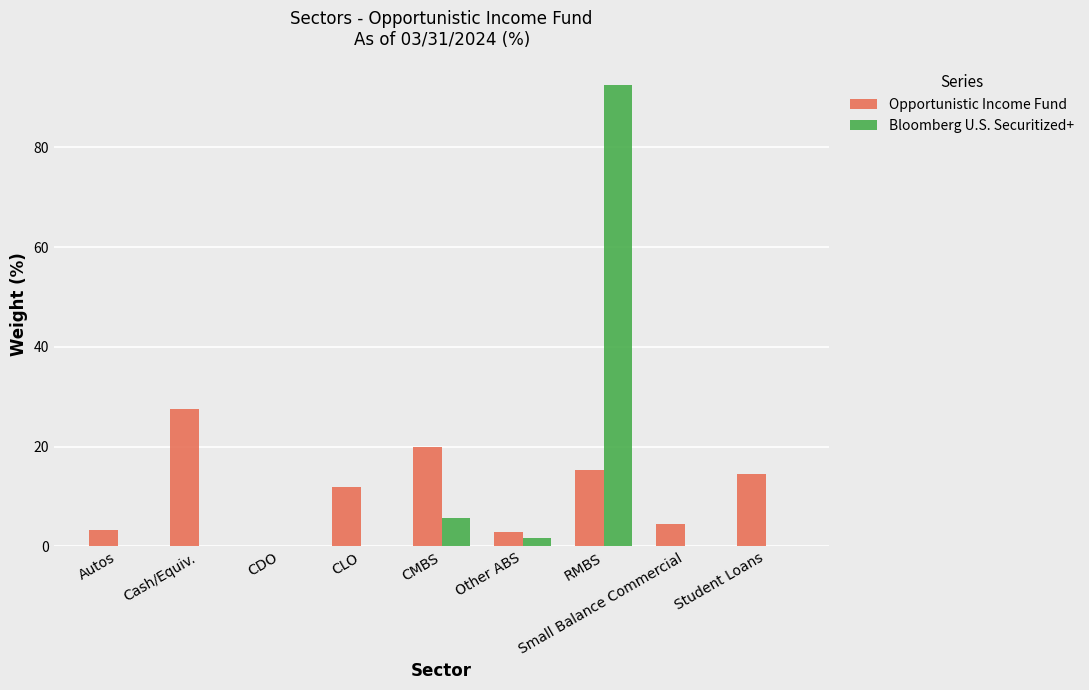

The value of Opportunistic Income Fund at Cash/Equiv. is 47.4. True or false?

False